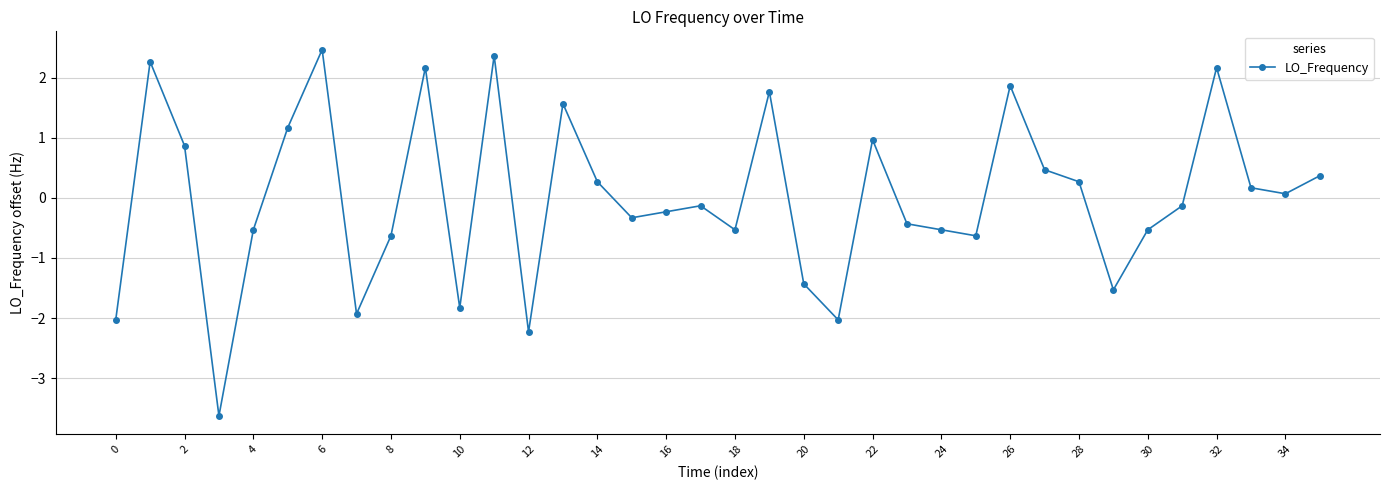

What is the difference between the second highest and minimum values?

6.0